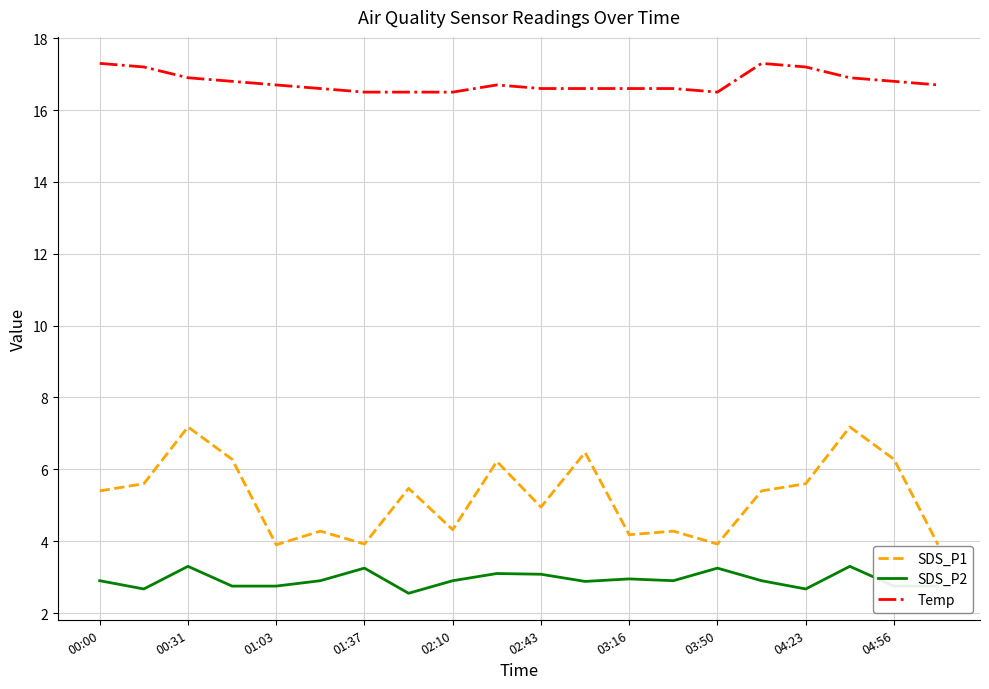

In SDS_P1, how many points are higher than both neighbors (excluding endpoints)?

7